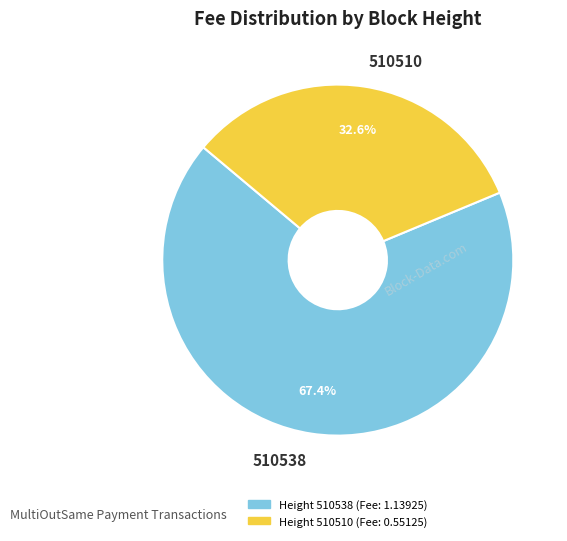

Which slice is the largest?

510538